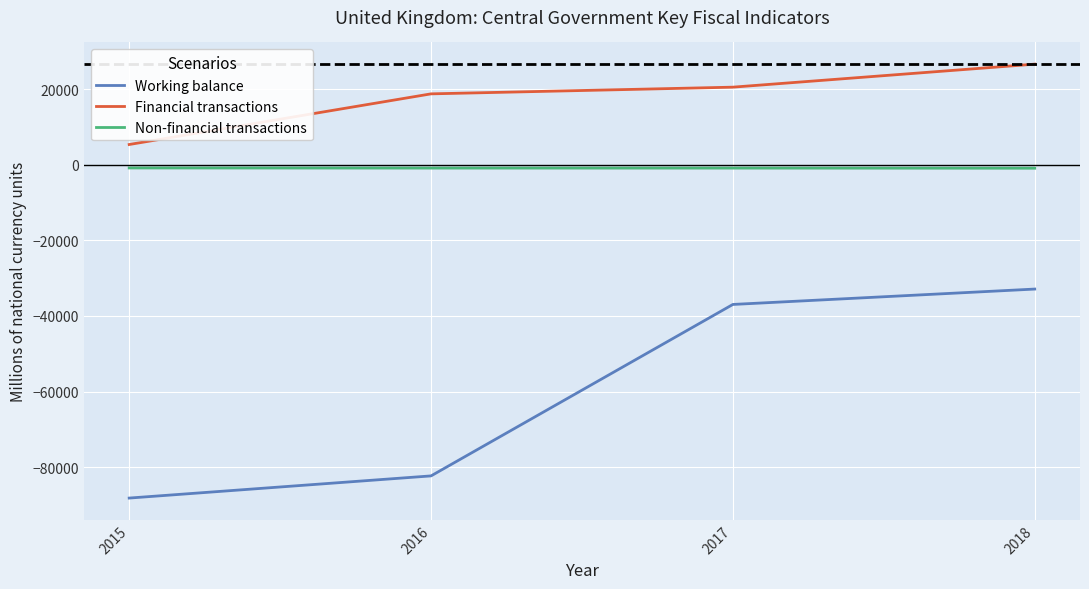

What is the difference between the Working balance values at 2018 and 2016?

49405